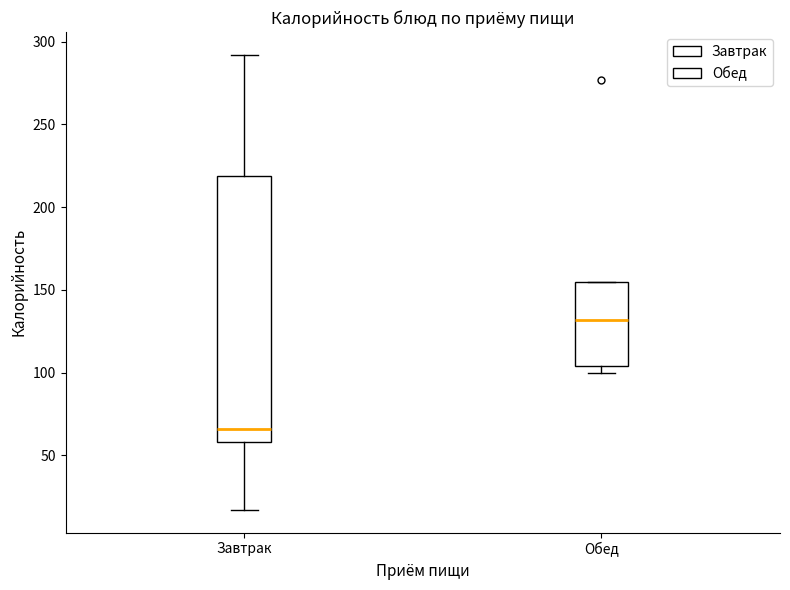

Reading left to right, read every box against the y-axis: the position of its median line, the range the box covers, and the ends of its whiskers. The values are not printed on the chart, so give them approximately, as read against the axis.

Завтрак: median 65, box 60 to 220, whiskers 15 to 290
Обед: median 130, box 105 to 155, whiskers 100 to 155